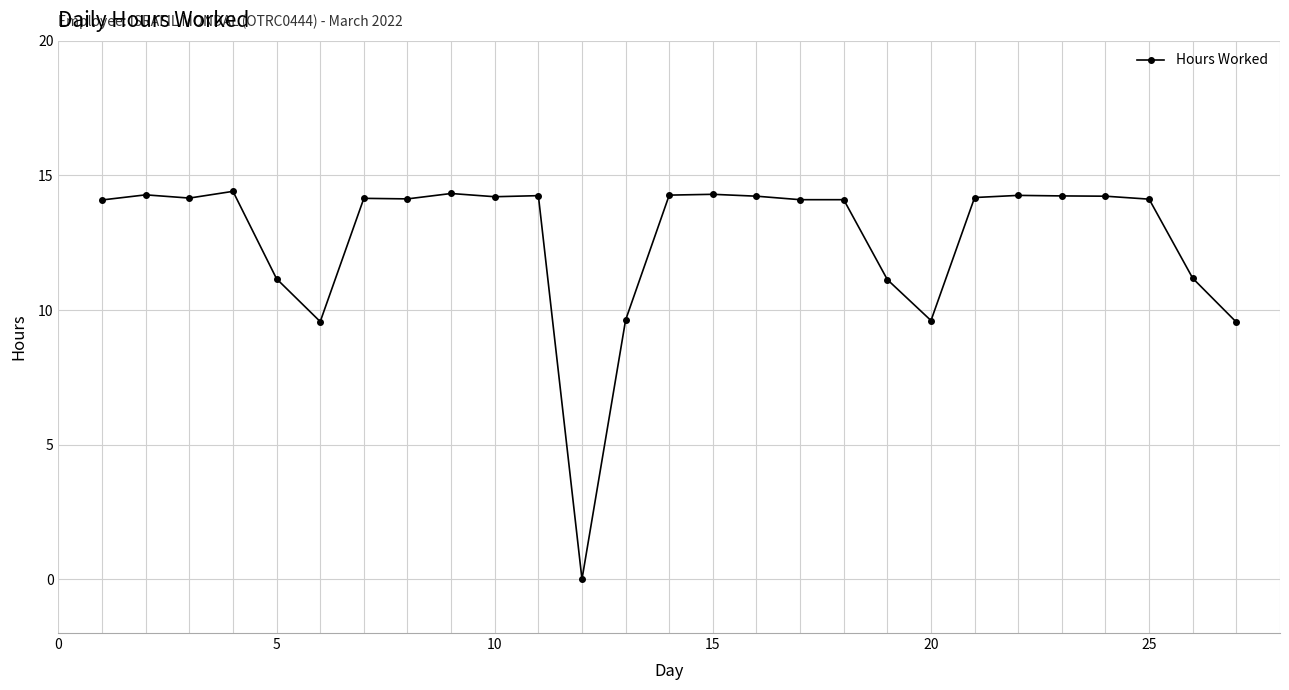

Count the number of data series in this chart.

1